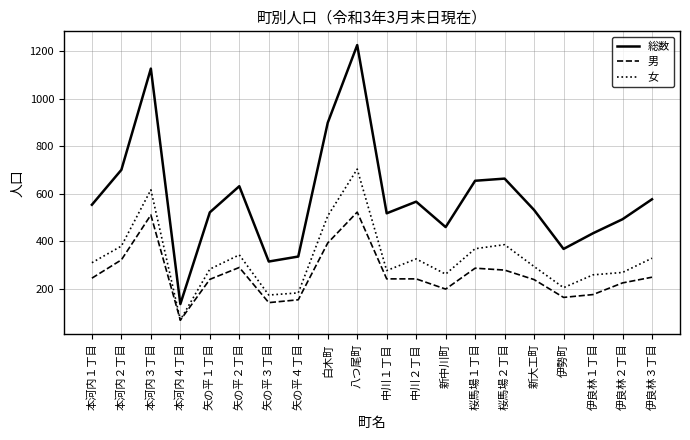

Is it true that 男 equals 817 at 本河内３丁目?

False